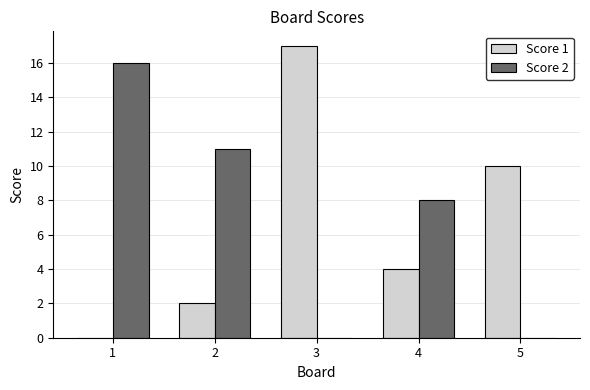

Is it true that Score 1 equals 3 at 2?

False